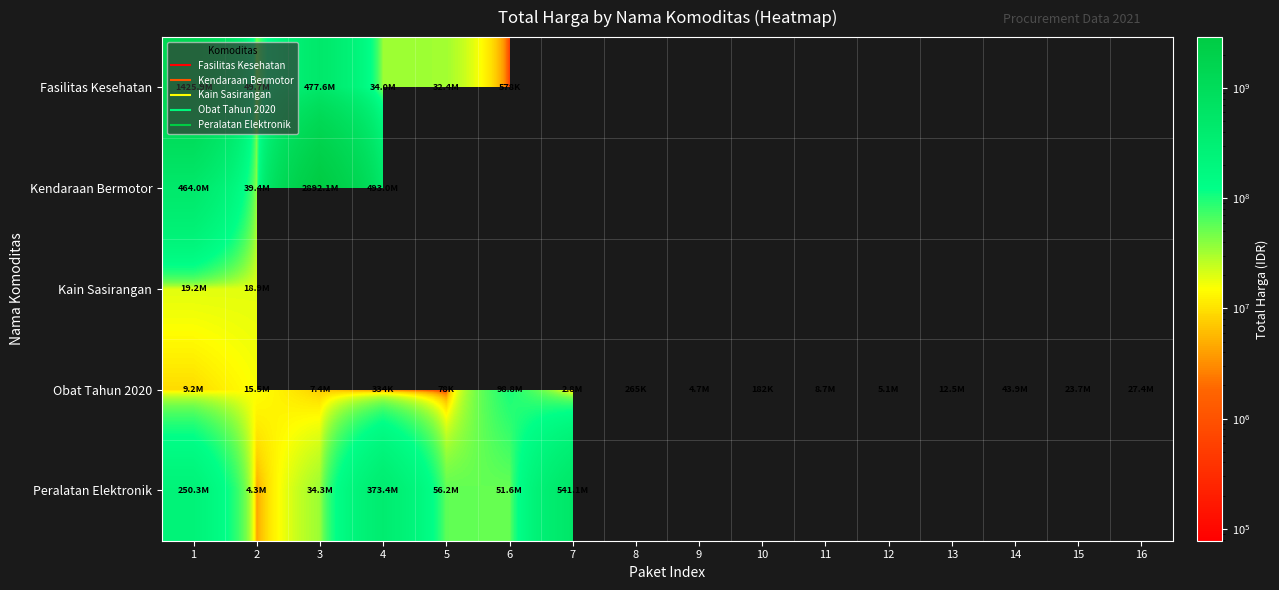

Rank the series by their maximum value, from highest to lowest.

Kendaraan Bermotor, Fasilitas Kesehatan, Peralatan Elektronik, Obat Tahun 2020, Kain Sasirangan